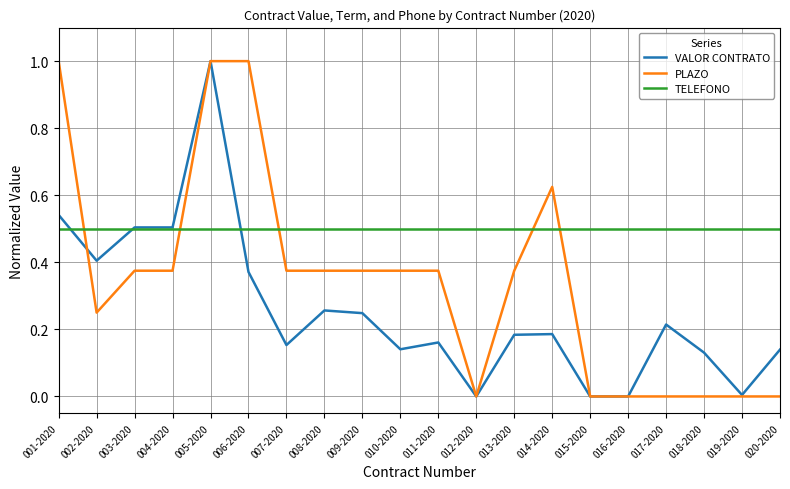

Which series ends up on top after the final intersection of VALOR CONTRATO and TELEFONO?

TELEFONO